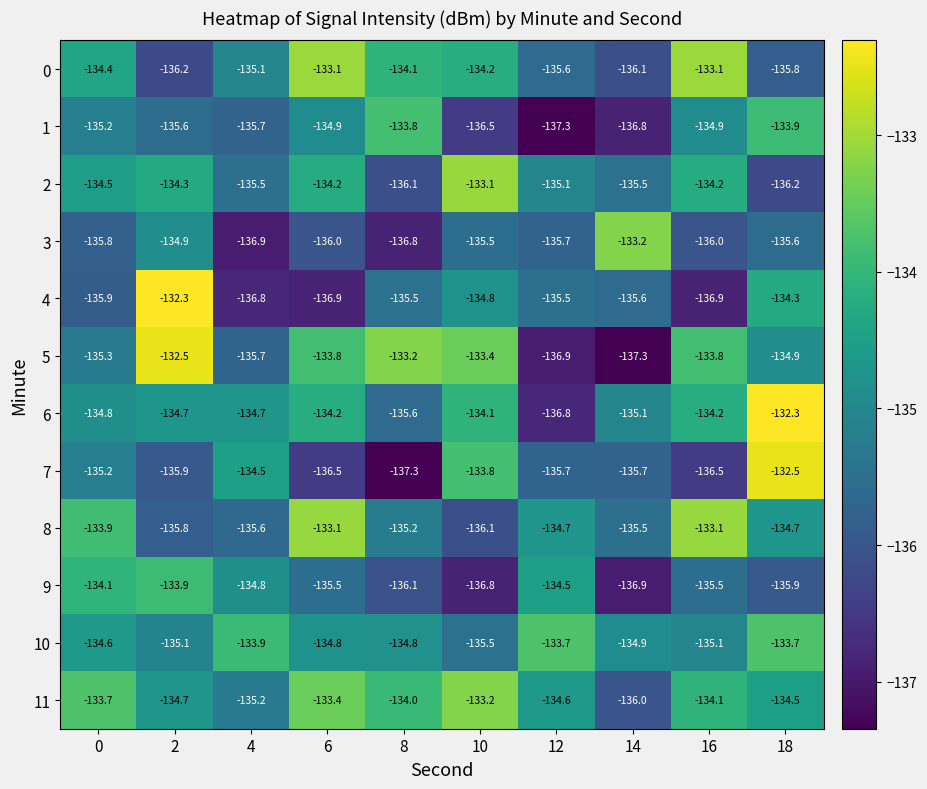

What is the maximum value shown in the chart?

-132.3